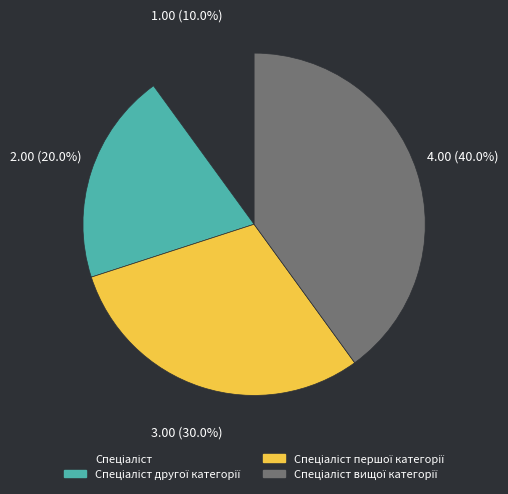

Is there any slice that represents more than half of the pie?

No